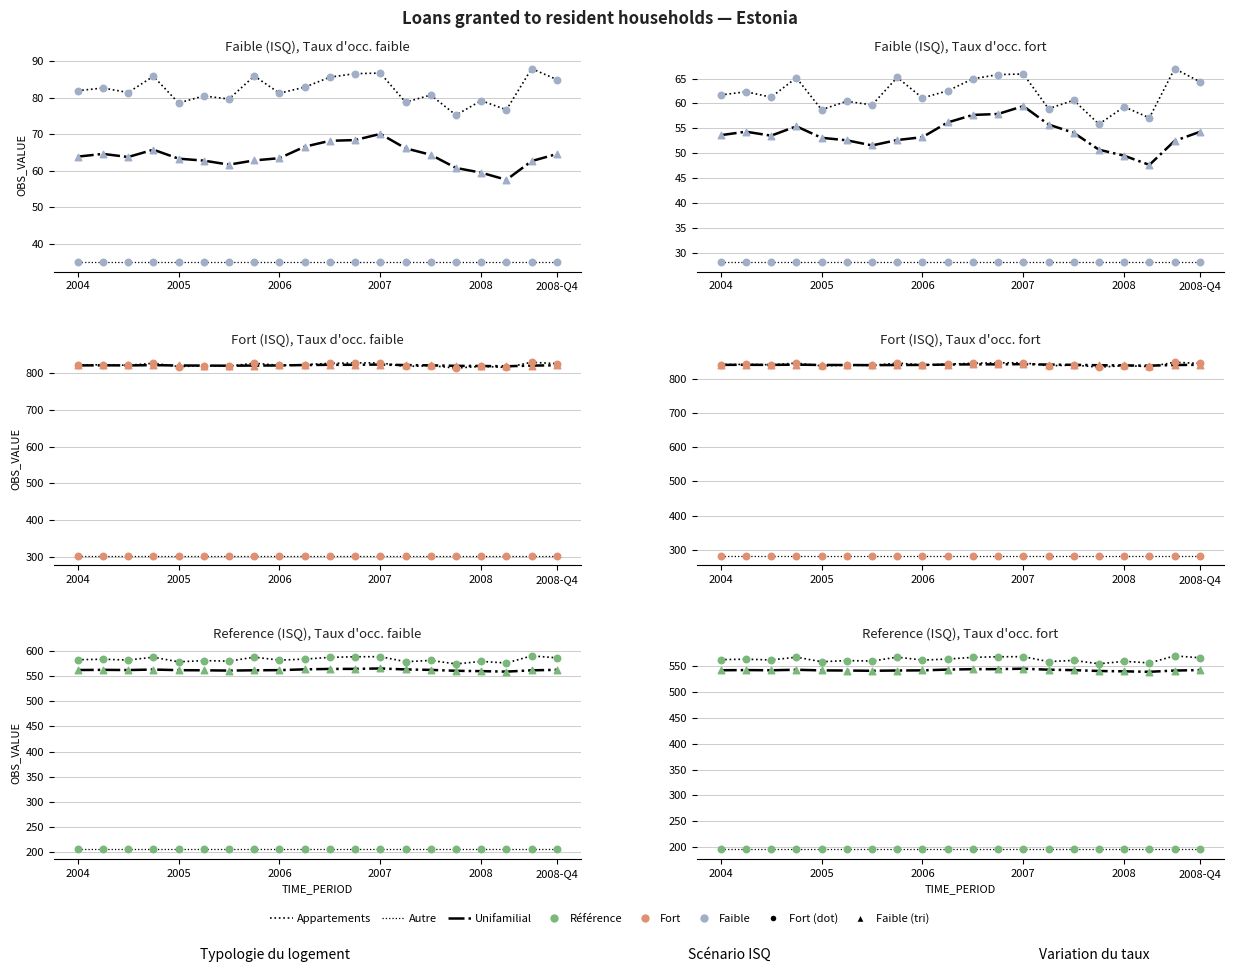

Which series reaches the maximum Y coordinate?

Appartements